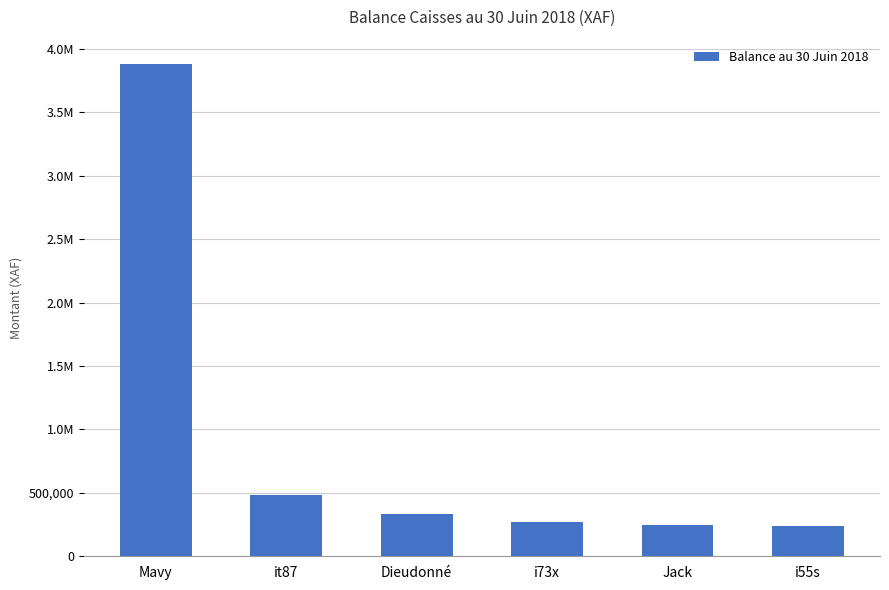

What is the ratio of the value at Mavy to the value at i55s?

16.1